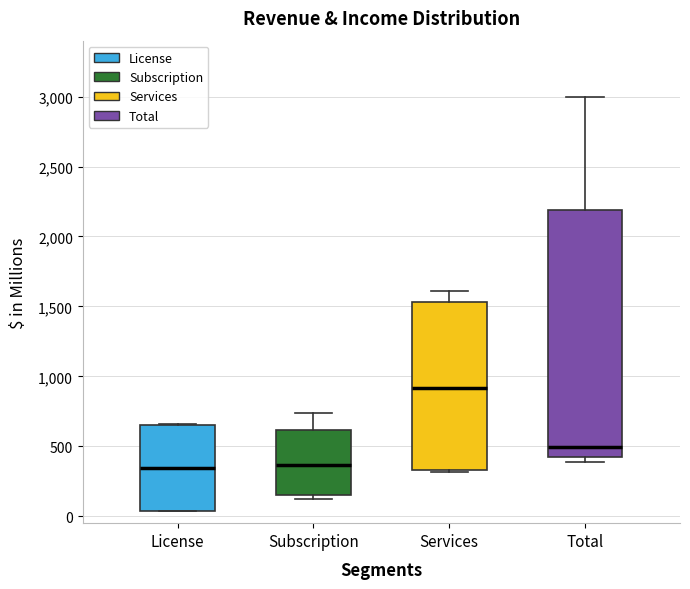

Reading left to right, read every box against the y-axis: the position of its median line, the range the box covers, and the ends of its whiskers. The values are not printed on the chart, so give them approximately, as read against the axis.

License: median 350, box 50 to 650, whiskers 50 to 650
Subscription: median 350, box 150 to 600, whiskers 150 (just below the box's lower edge) to 750
Services: median 900, box 350 to 1550, whiskers 300 to 1600
Total: median 500, box 400 to 2200, whiskers 400 (just below the box's lower edge) to 3000